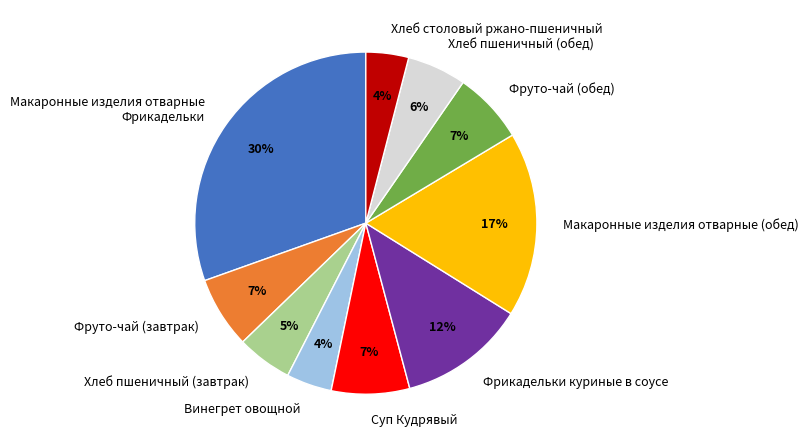

Which has a higher value, Суп Кудрявый or Хлеб пшеничный (обед)?

Суп Кудрявый